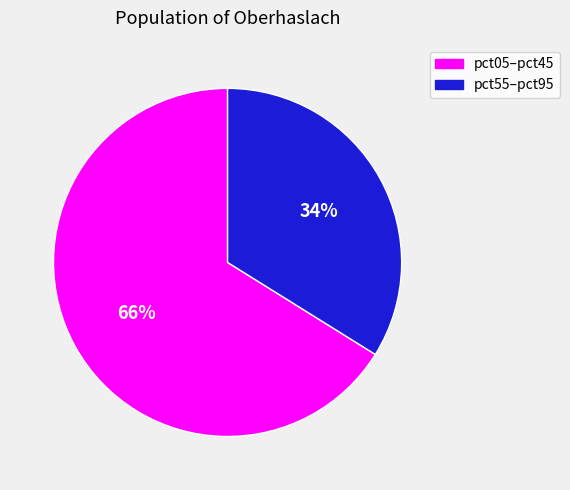

How many slices are in this pie chart?

2